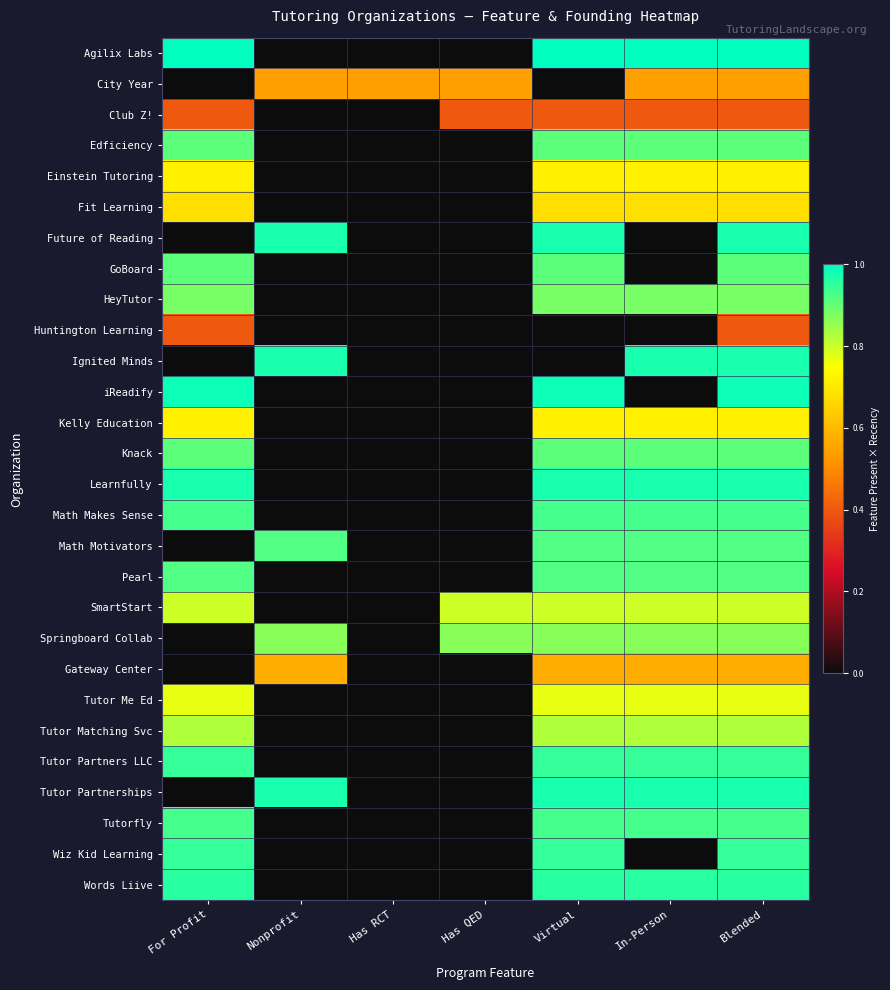

Which category has the highest value across all series?

For Profit